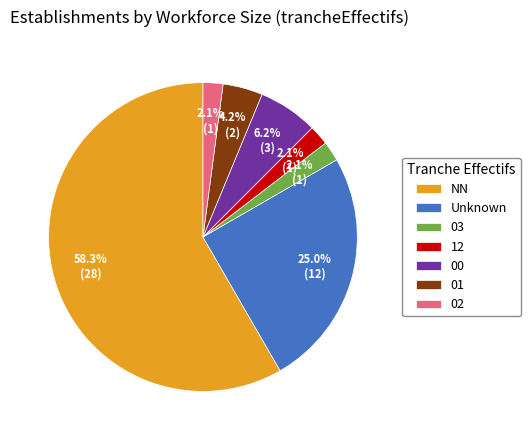

Is there a majority slice in this chart?

Yes